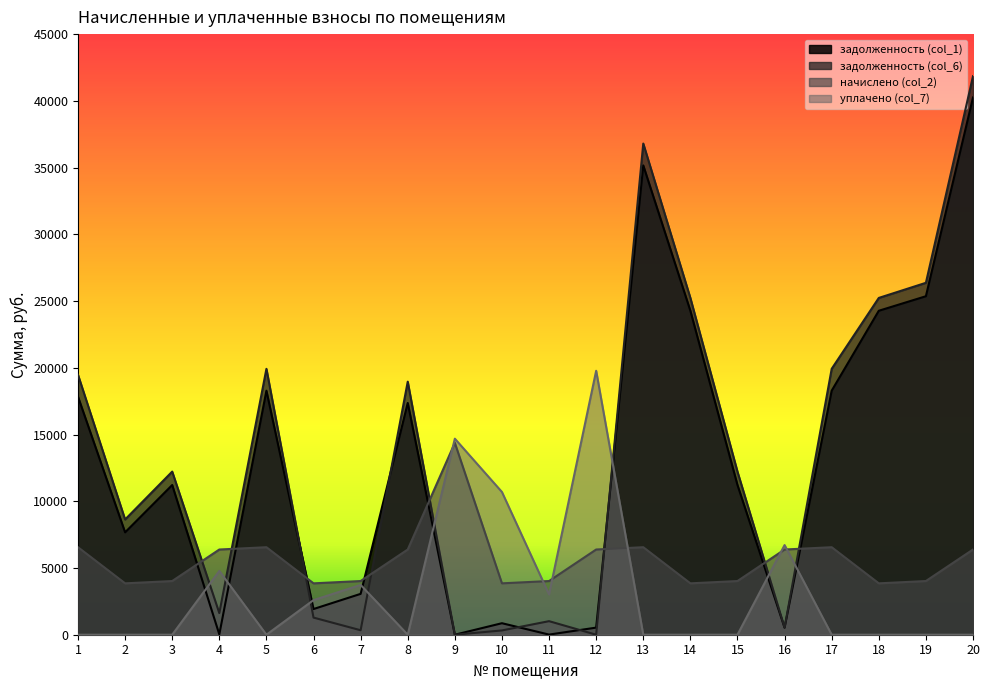

The value of задолженность (col_1) at 19 is 35023.0. True or false?

False